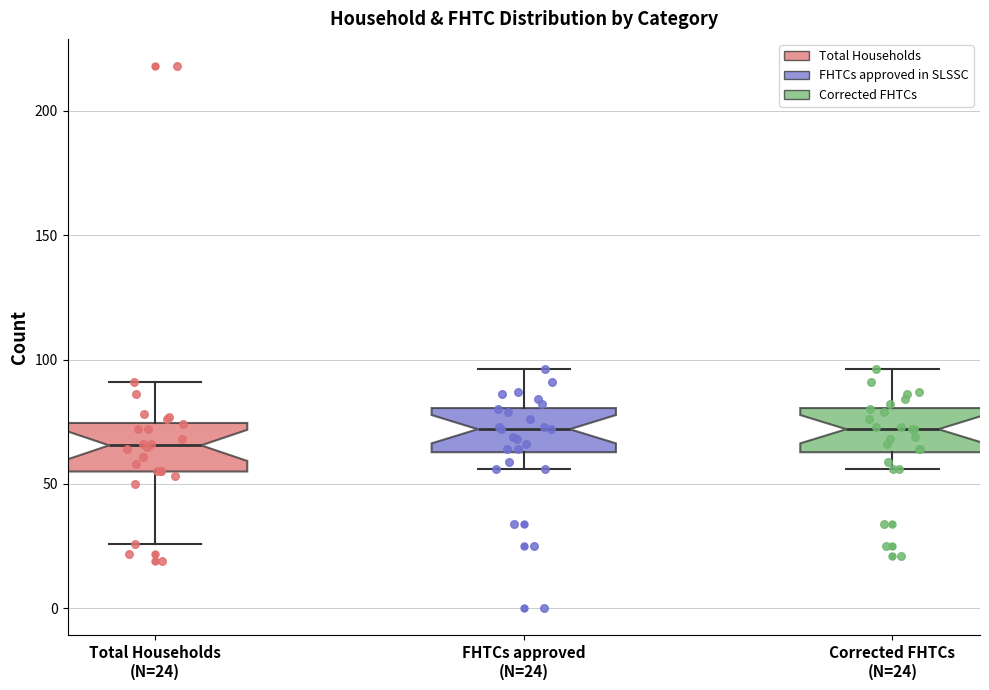

Reading left to right, read every box against the y-axis: the position of its median line, the range the box covers, and the ends of its whiskers. The values are not printed on the chart, so give them approximately, as read against the axis.

Total Households (N=24): median 65, box 55 to 75, whiskers 25 to 90
FHTCs approved (N=24): median 70, box 65 to 80, whiskers 55 to 95
Corrected FHTCs (N=24): median 70, box 65 to 80, whiskers 55 to 95